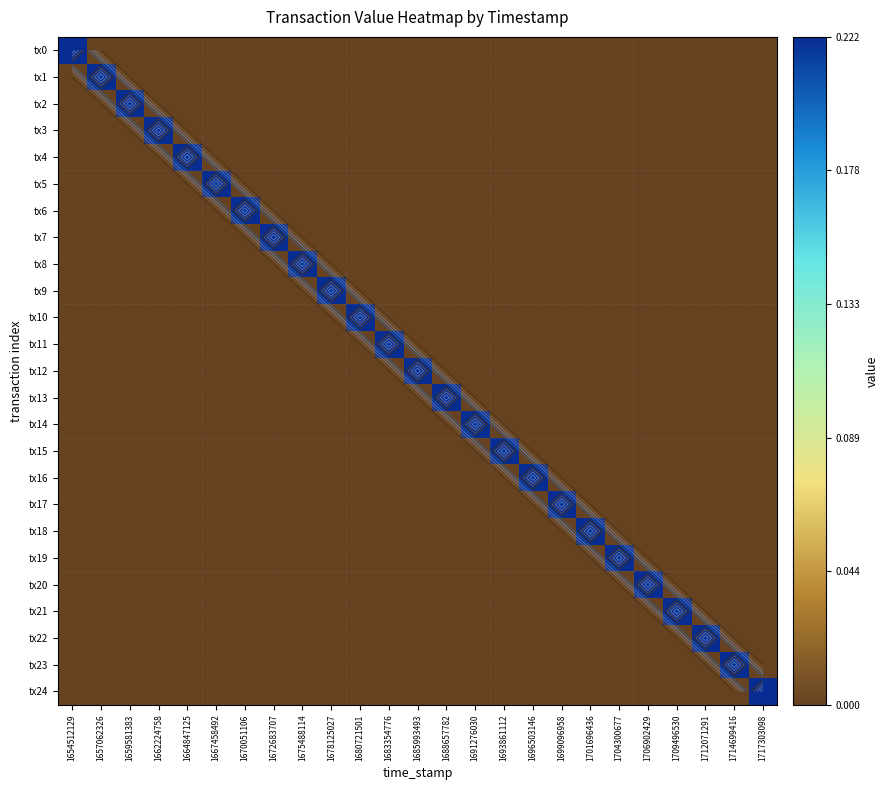

What is the difference between the highest and lowest values at 1678125027?

0.2